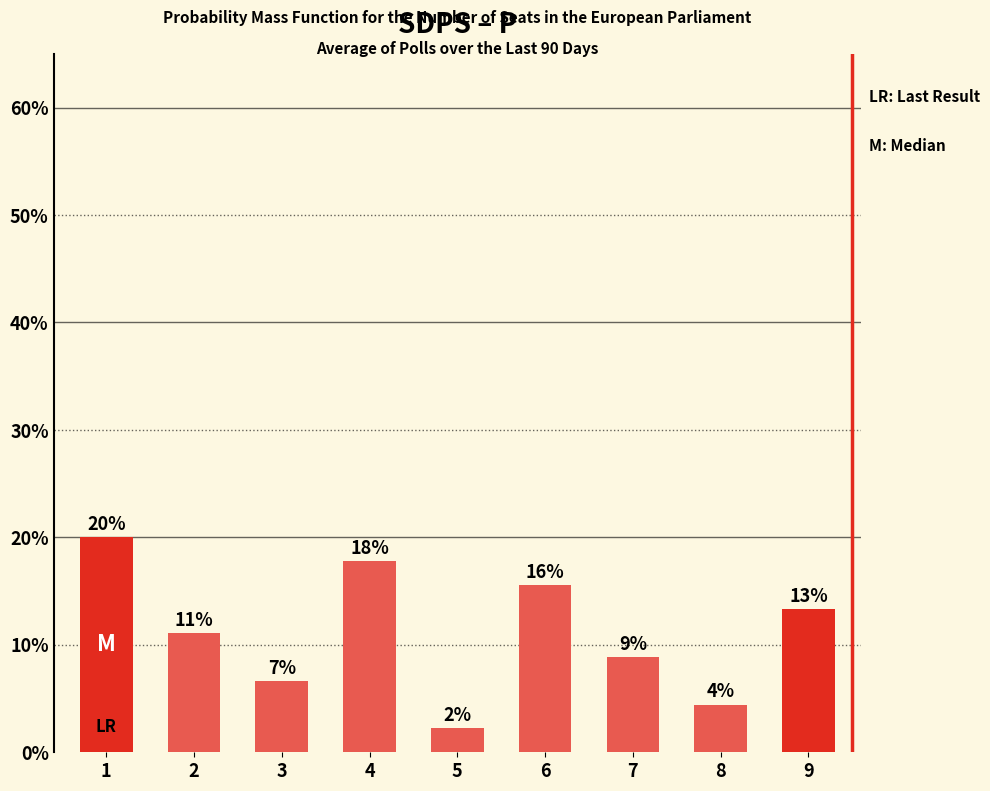

Where does the data first go above 11?

1